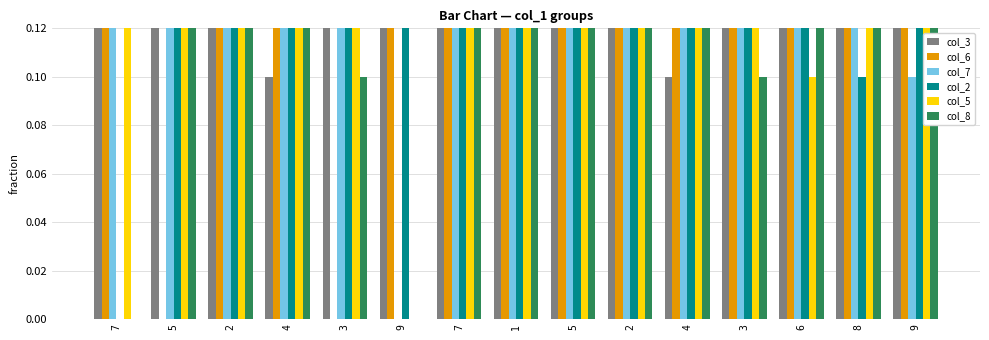

Is it true that col_6 equals 0.0 at 5?

True